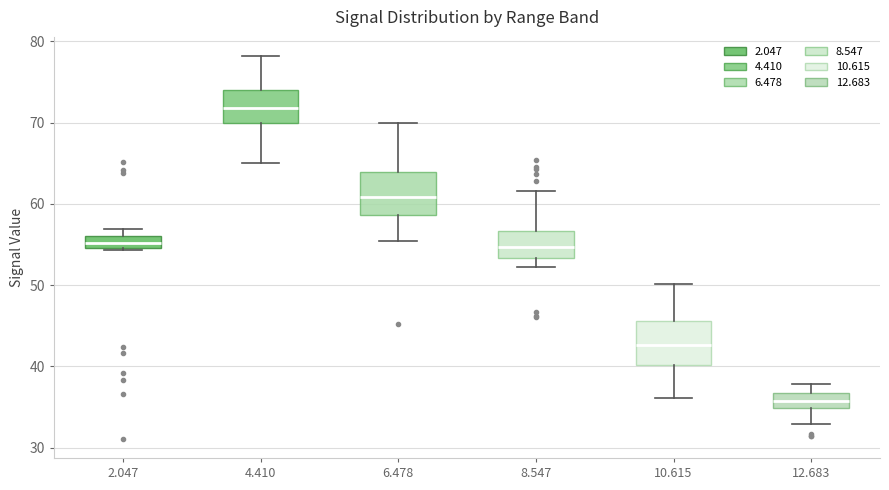

Where does the median line of the box at x = 4.410 sit on the y-axis? The values are not printed on the chart, so give them approximately, as read against the axis.

72